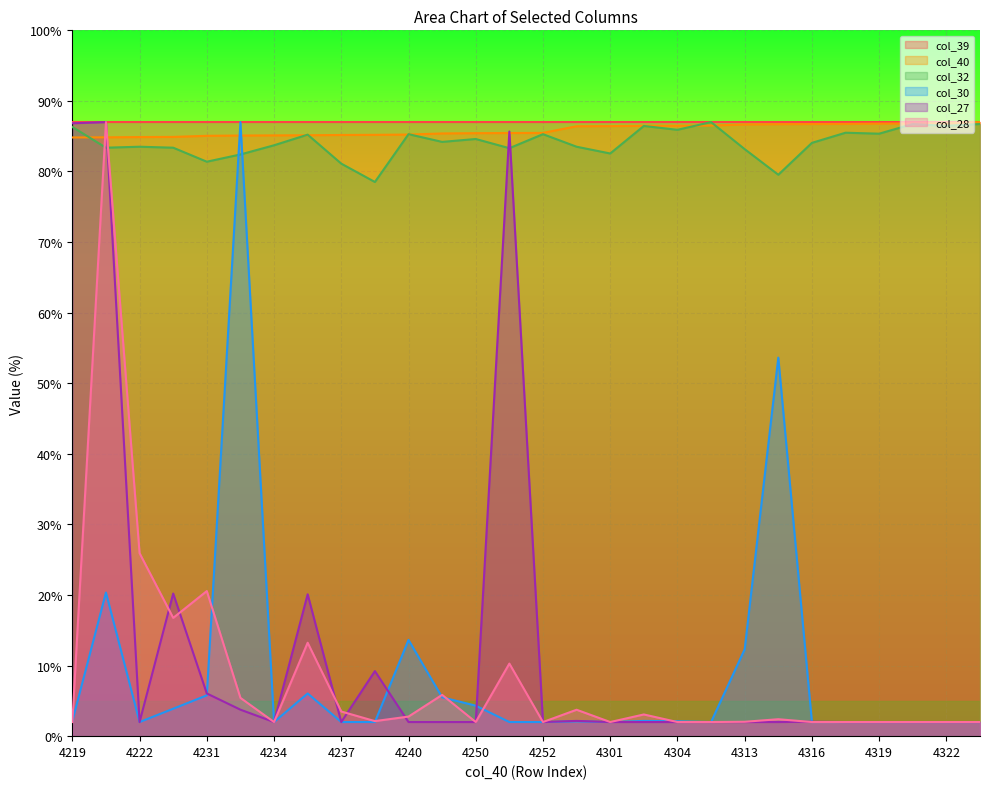

What is the sum of all col_27 values?

359.0